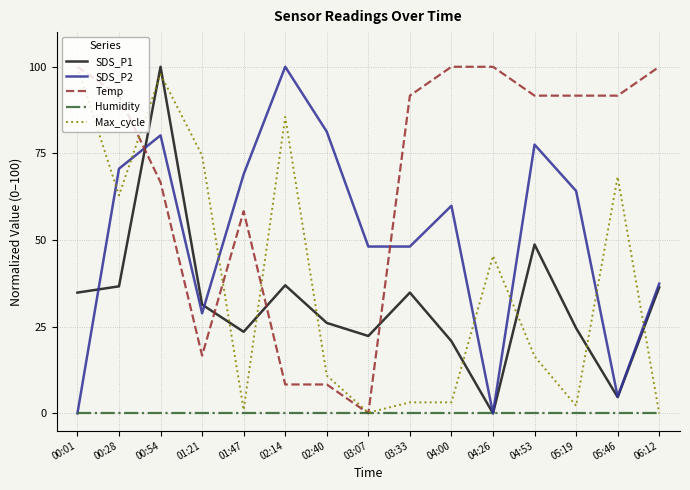

What is the sum of all Max_cycle values?

571.4